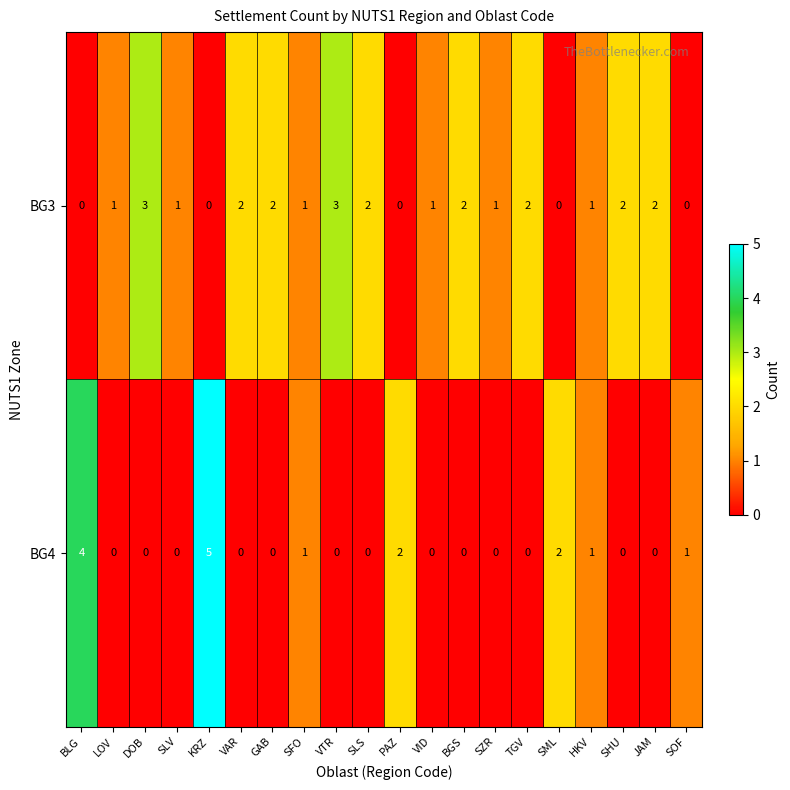

Is the value of BG4 at KRZ greater than the value of BG3 at BLG?

Yes